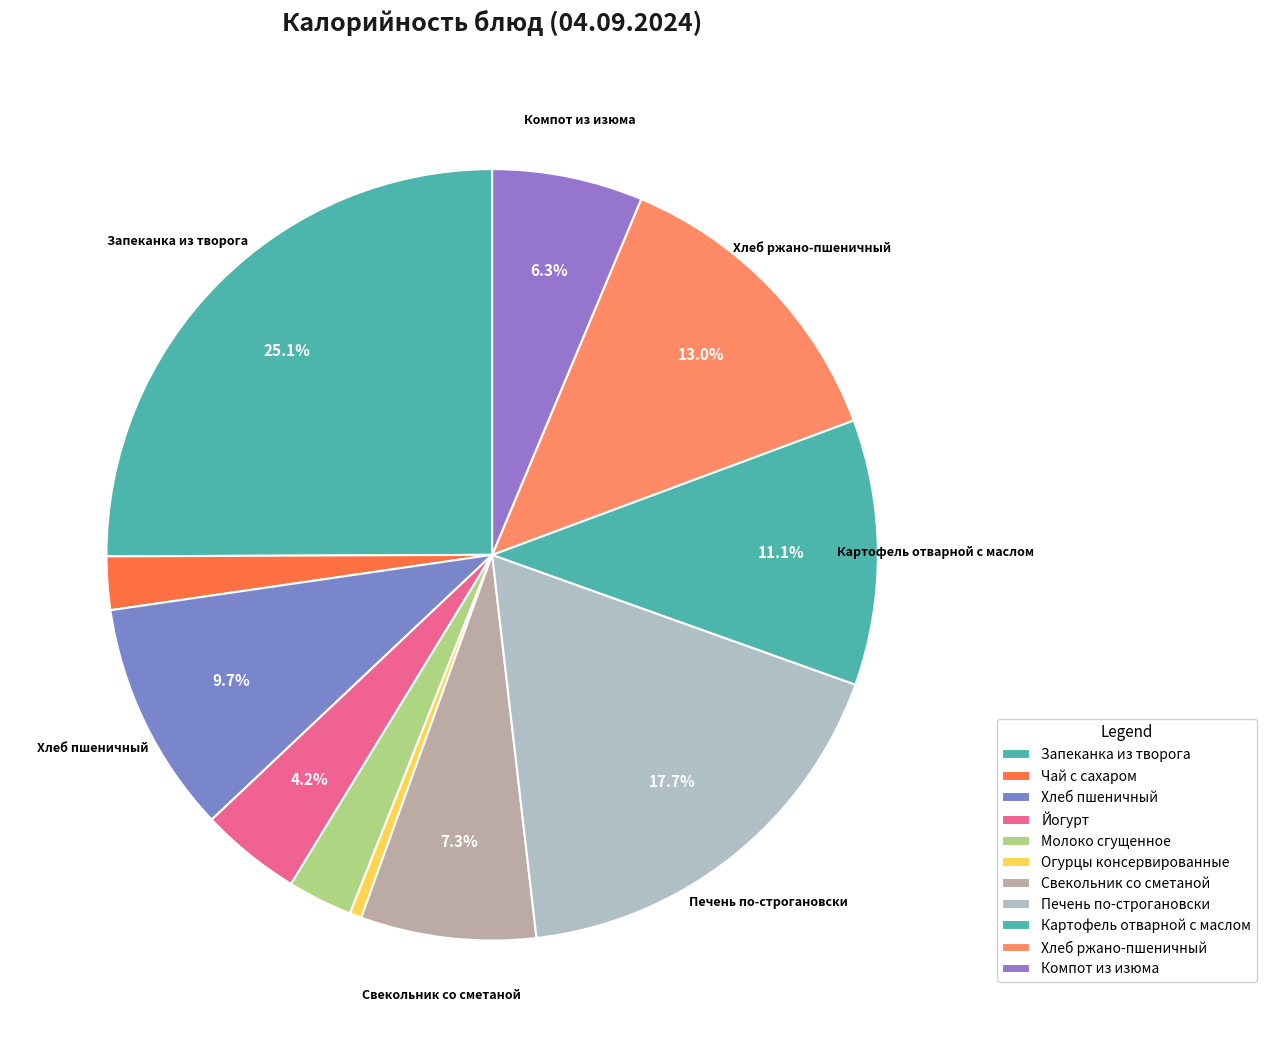

Between Запеканка из творога and Чай с сахаром, which is larger?

Запеканка из творога